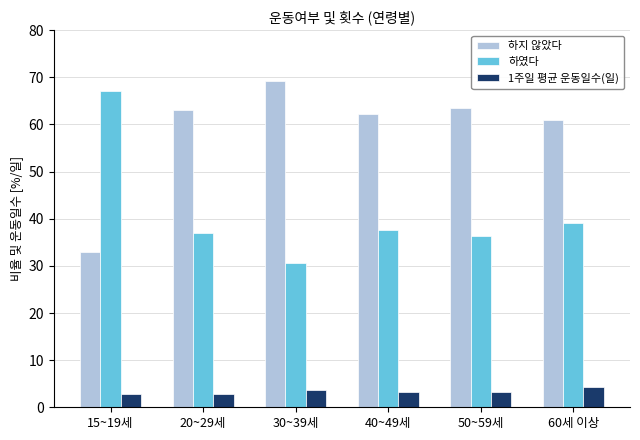

What is the smallest value displayed?

2.8